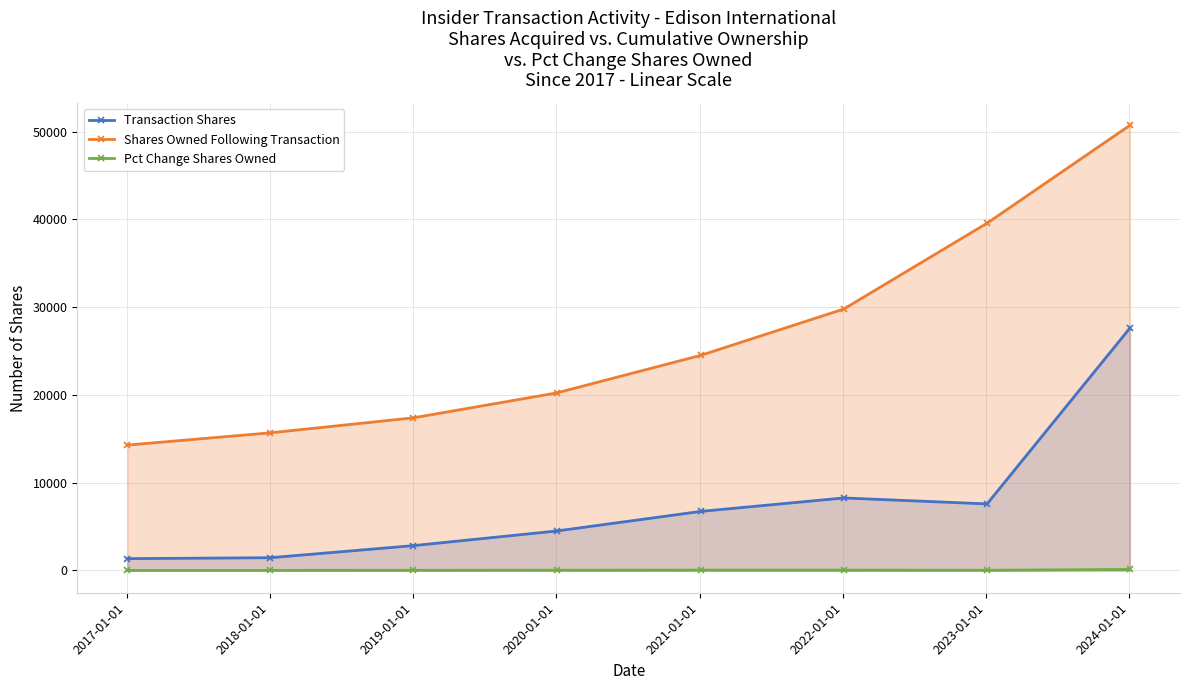

Which series has the largest total across all categories?

Shares Owned Following Transaction